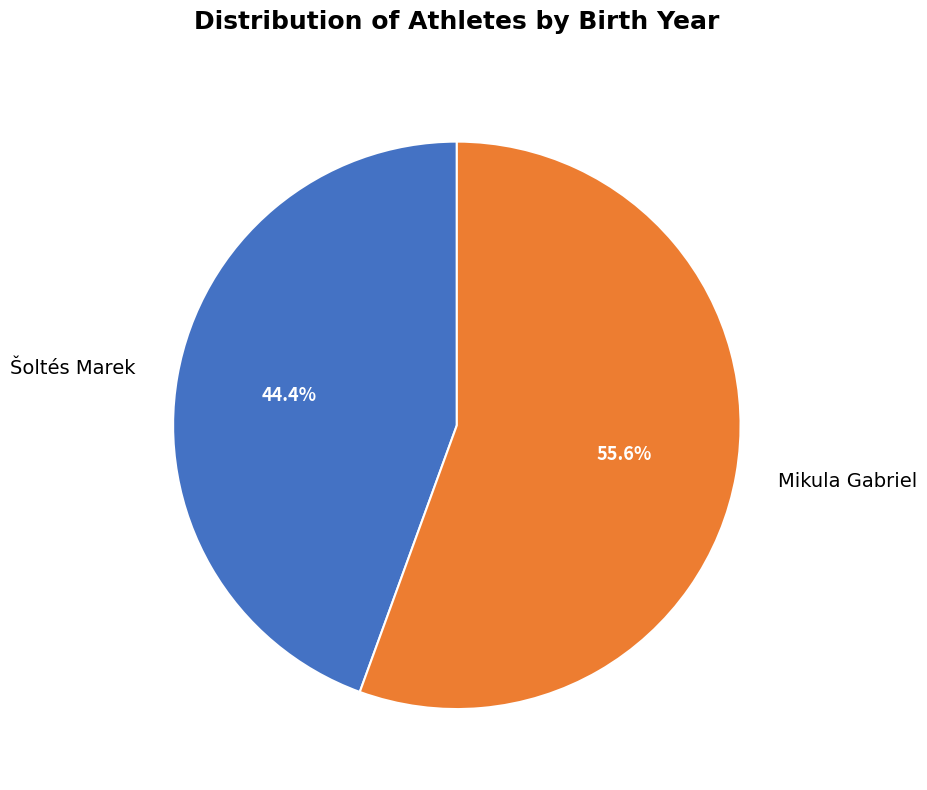

Does Mikula Gabriel represent more than half of the total?

Yes